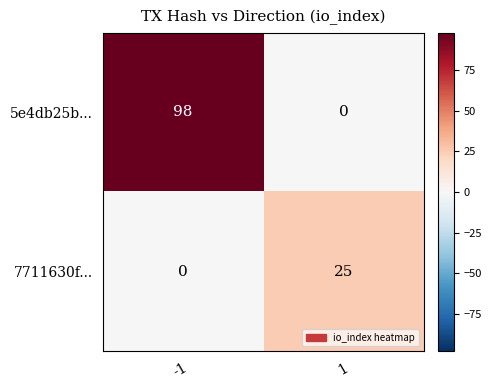

What is the spread (max minus min) of values at 1?

25